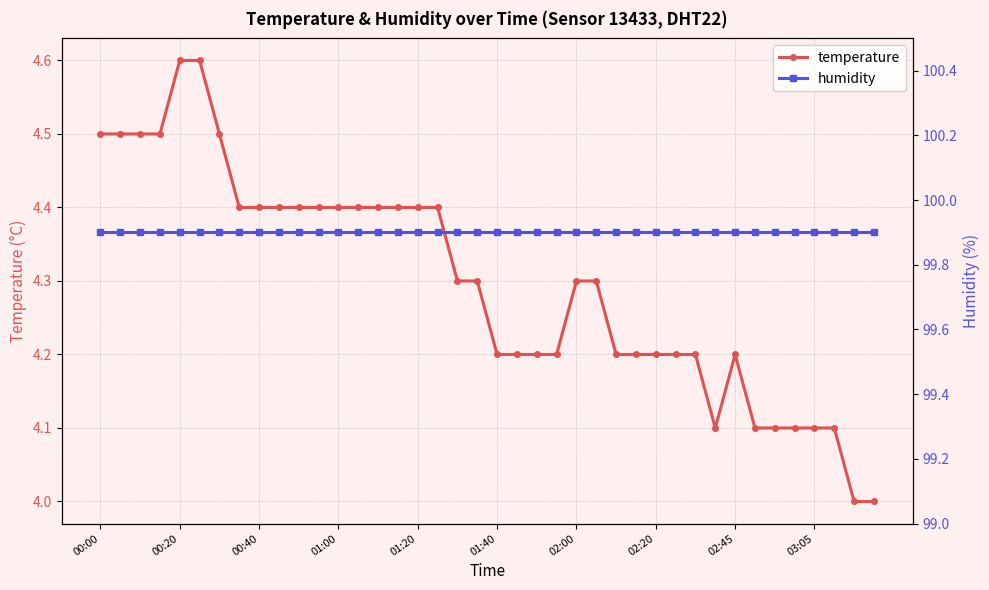

What is the smallest value displayed?

4.0